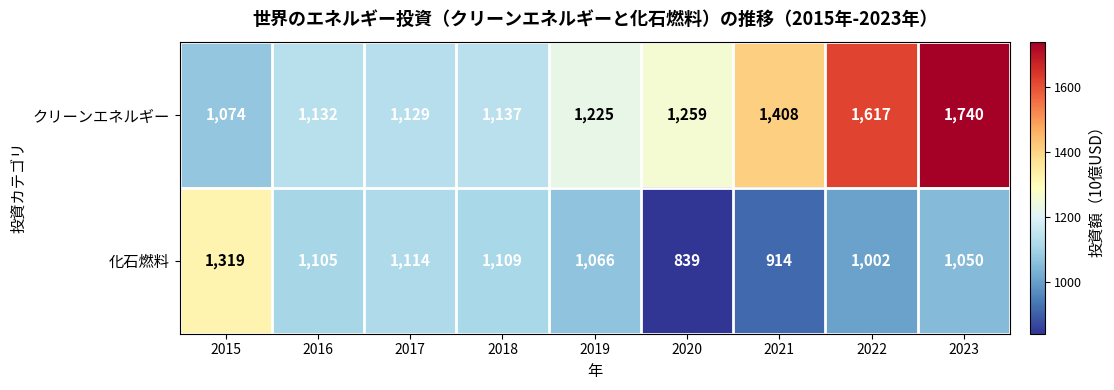

What is the sum of all クリーンエネルギー values?

11721